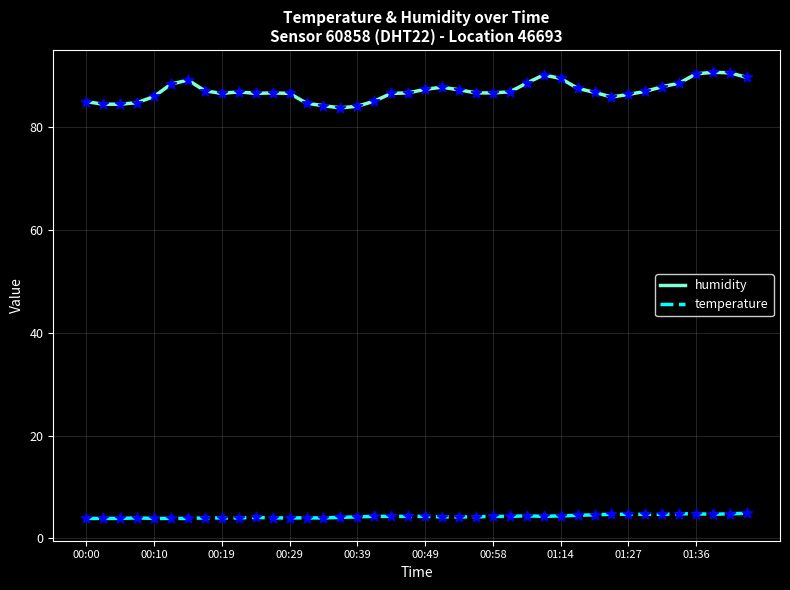

Which series has the largest range (max minus min)?

humidity